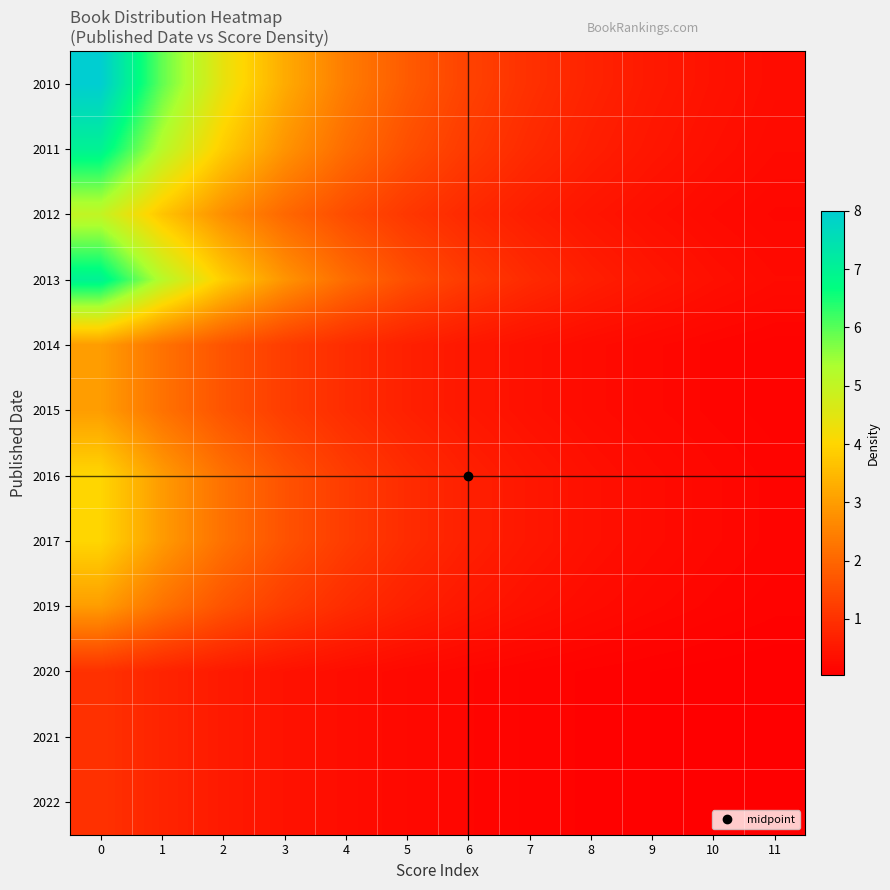

Reading left to right, extract all data points from this chart.

2010: 0=8.0	1=5.9	2=4.4	3=3.3	4=2.4	5=1.8	6=1.3	7=1.0	8=0.7	9=0.5	10=0.4	11=0.3
2011: 0=7.0	1=5.2	2=3.8	3=2.8	4=2.1	5=1.6	6=1.2	7=0.9	8=0.6	9=0.5	10=0.3	11=0.3
2012: 0=5.0	1=3.7	2=2.7	3=2.0	4=1.5	5=1.1	6=0.8	7=0.6	8=0.5	9=0.3	10=0.2	11=0.2
2013: 0=7.0	1=5.2	2=3.8	3=2.8	4=2.1	5=1.6	6=1.2	7=0.9	8=0.6	9=0.5	10=0.3	11=0.3
2014: 0=3.0	1=2.2	2=1.6	3=1.2	4=0.9	5=0.7	6=0.5	7=0.4	8=0.3	9=0.2	10=0.1	11=0.1
2015: 0=3.0	1=2.2	2=1.6	3=1.2	4=0.9	5=0.7	6=0.5	7=0.4	8=0.3	9=0.2	10=0.1	11=0.1
2016: 0=4.0	1=3.0	2=2.2	3=1.6	4=1.2	5=0.9	6=0.7	7=0.5	8=0.4	9=0.3	10=0.2	11=0.1
2017: 0=4.0	1=3.0	2=2.2	3=1.6	4=1.2	5=0.9	6=0.7	7=0.5	8=0.4	9=0.3	10=0.2	11=0.1
2019: 0=3.0	1=2.2	2=1.6	3=1.2	4=0.9	5=0.7	6=0.5	7=0.4	8=0.3	9=0.2	10=0.1	11=0.1
2020: 0=1.0	1=0.7	2=0.5	3=0.4	4=0.3	5=0.2	6=0.2	7=0.1	8=0.1	9=0.1	10=0.0	11=0.0
2021: 0=1.0	1=0.7	2=0.5	3=0.4	4=0.3	5=0.2	6=0.2	7=0.1	8=0.1	9=0.1	10=0.0	11=0.0
2022: 0=1.0	1=0.7	2=0.5	3=0.4	4=0.3	5=0.2	6=0.2	7=0.1	8=0.1	9=0.1	10=0.0	11=0.0